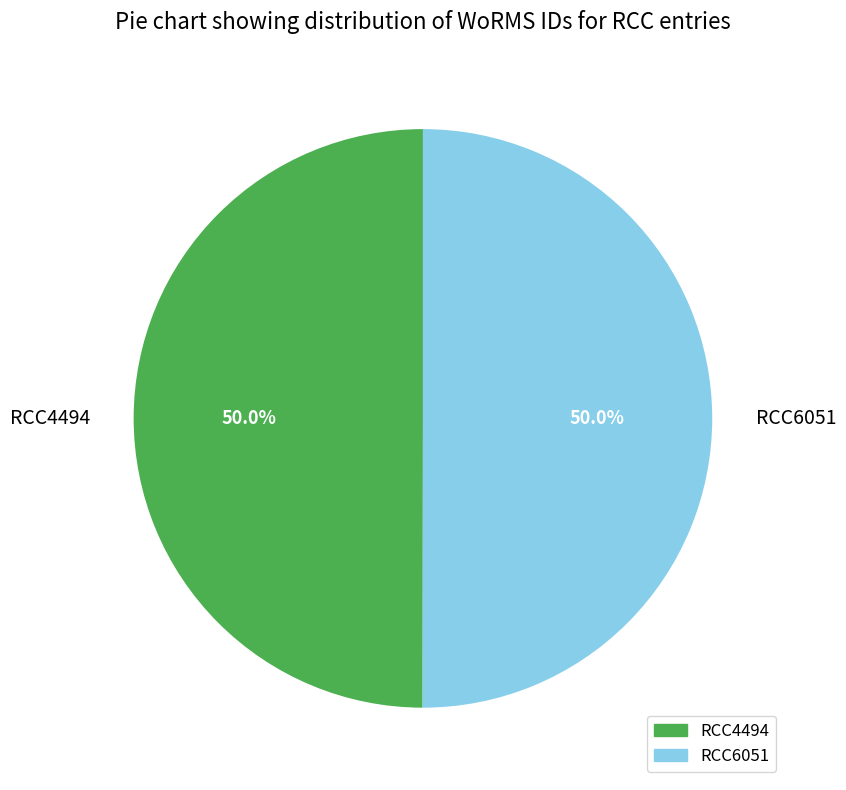

Approximately how many times larger is the value at RCC4494 compared to RCC6051?

1.0